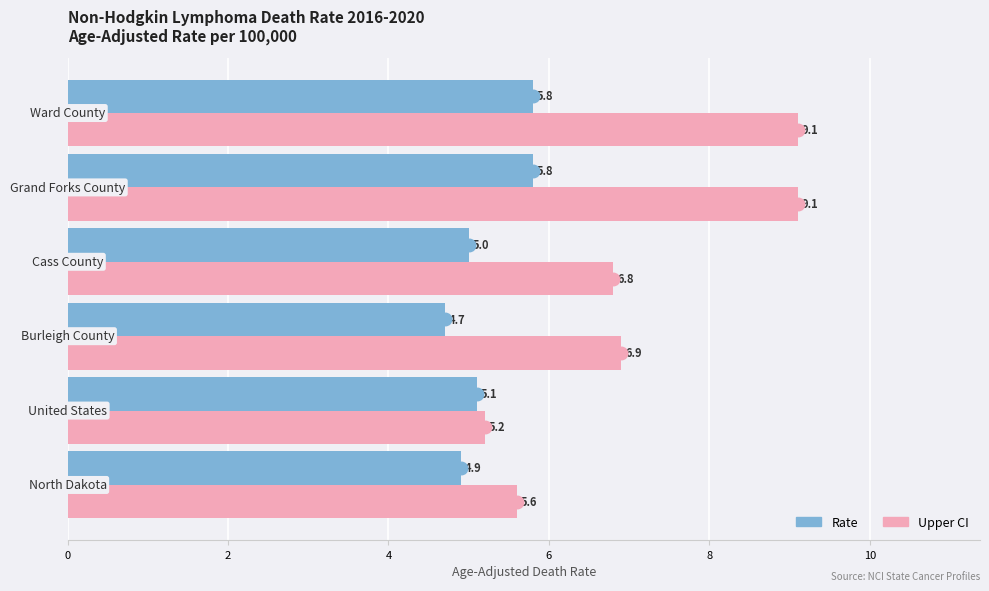

What is the sum of all Rate values?

31.3